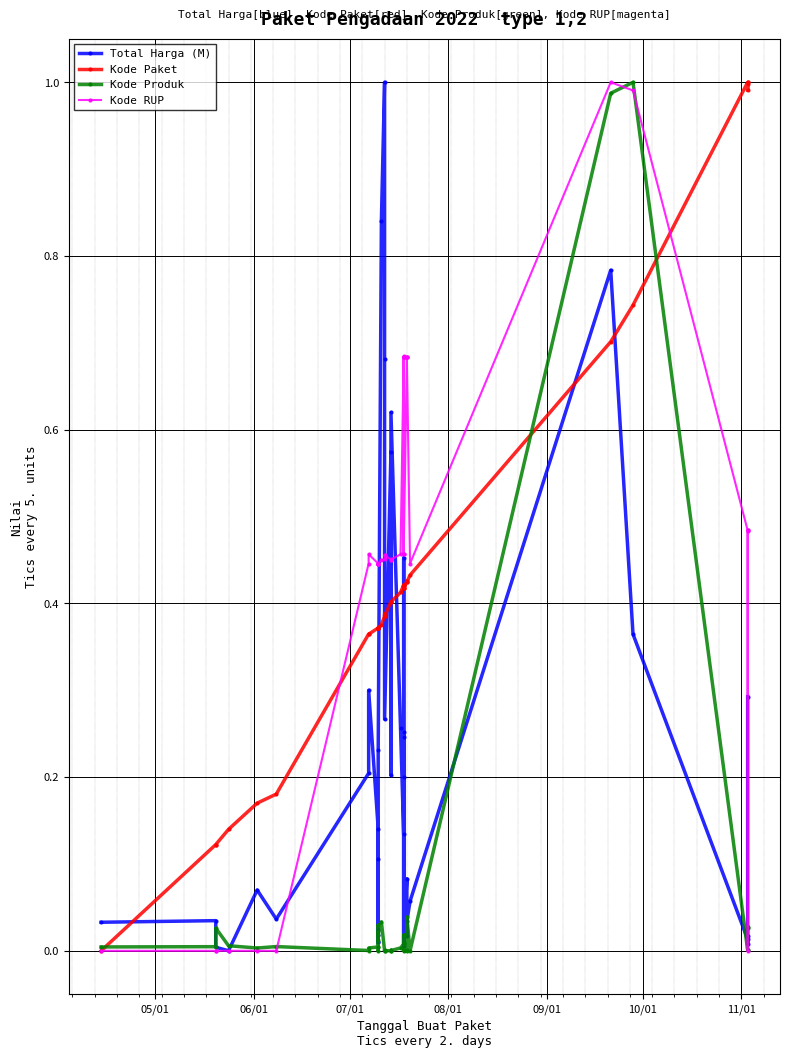

What is the difference between the maximum and minimum values in the Kode Paket series?

1.0